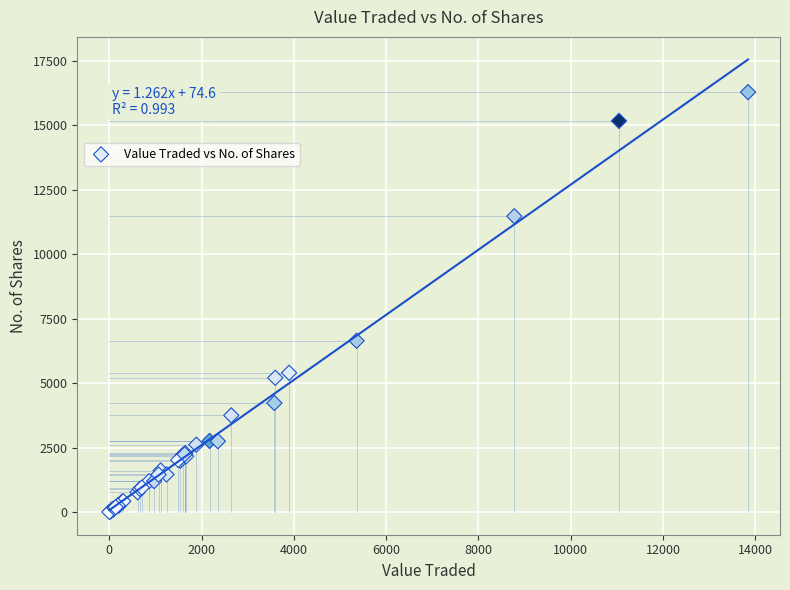

What Y value in the scatter plot is closest to 8144?

6642